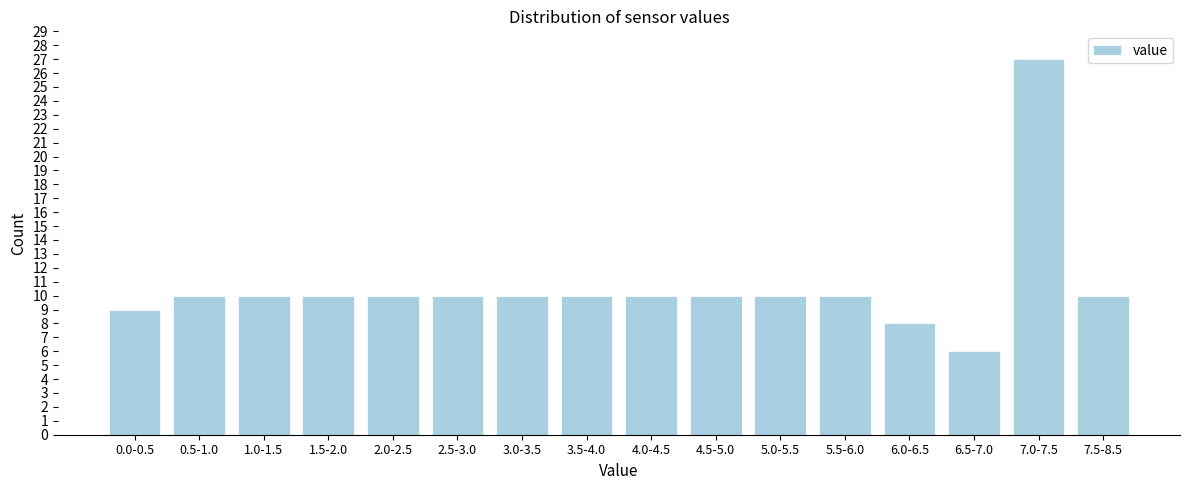

Reading left to right, extract all data points from this chart.

0.0-0.5=9	0.5-1.0=10	1.0-1.5=10	1.5-2.0=10	2.0-2.5=10	2.5-3.0=10	3.0-3.5=10	3.5-4.0=10	4.0-4.5=10	4.5-5.0=10	5.0-5.5=10	5.5-6.0=10	6.0-6.5=8	6.5-7.0=6	7.0-7.5=27	7.5-8.5=10